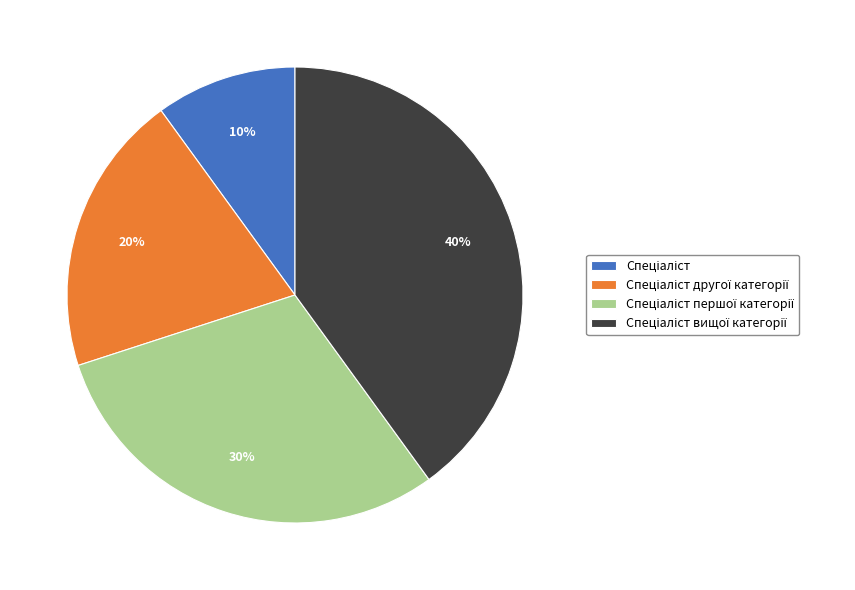

To the nearest percent, what is the average slice percentage?

25%